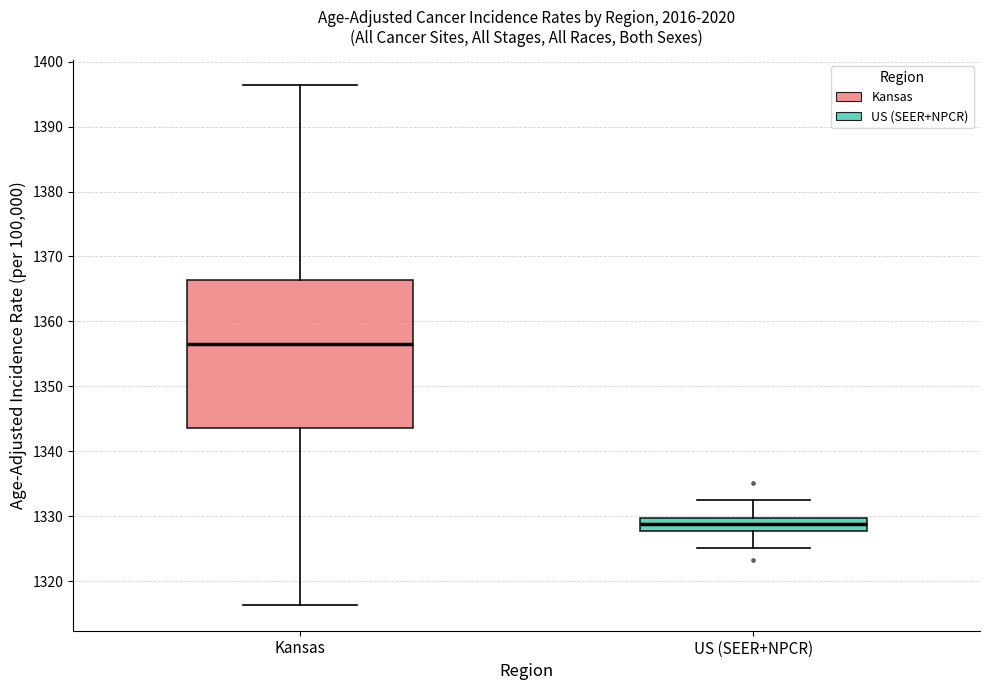

Where is the upper edge of the box for US (SEER+NPCR) on the y-axis? The values are not printed on the chart, so give them approximately, as read against the axis.

1330